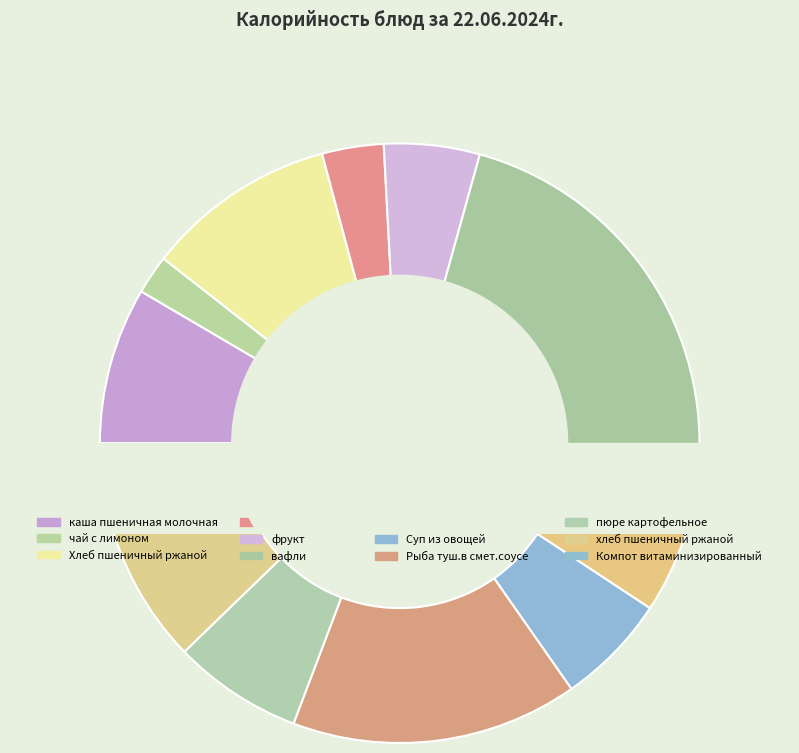

Which category has the smallest portion of the pie?

чай с лимоном